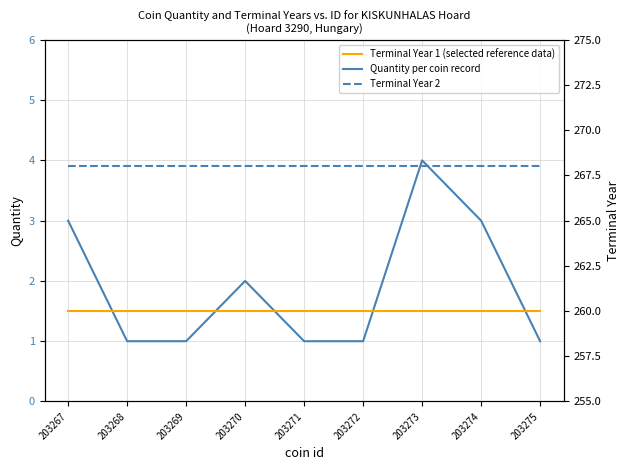

Reading left to right, what are all the values shown in this chart?

Quantity per coin record: 3	1	1	2	1	1	4	3	1
Terminal Year 1 (selected reference data): 260	260	260	260	260	260	260	260	260
Terminal Year 2: 268	268	268	268	268	268	268	268	268